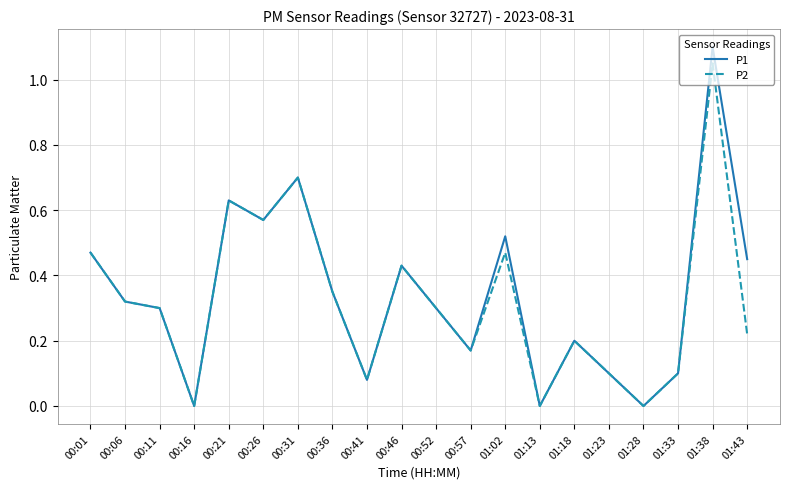

The value of P2 at 00:41 is 0.1. True or false?

True